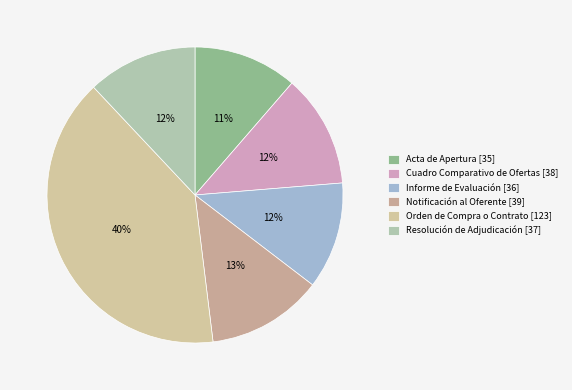

Count the number of slices in the pie.

6